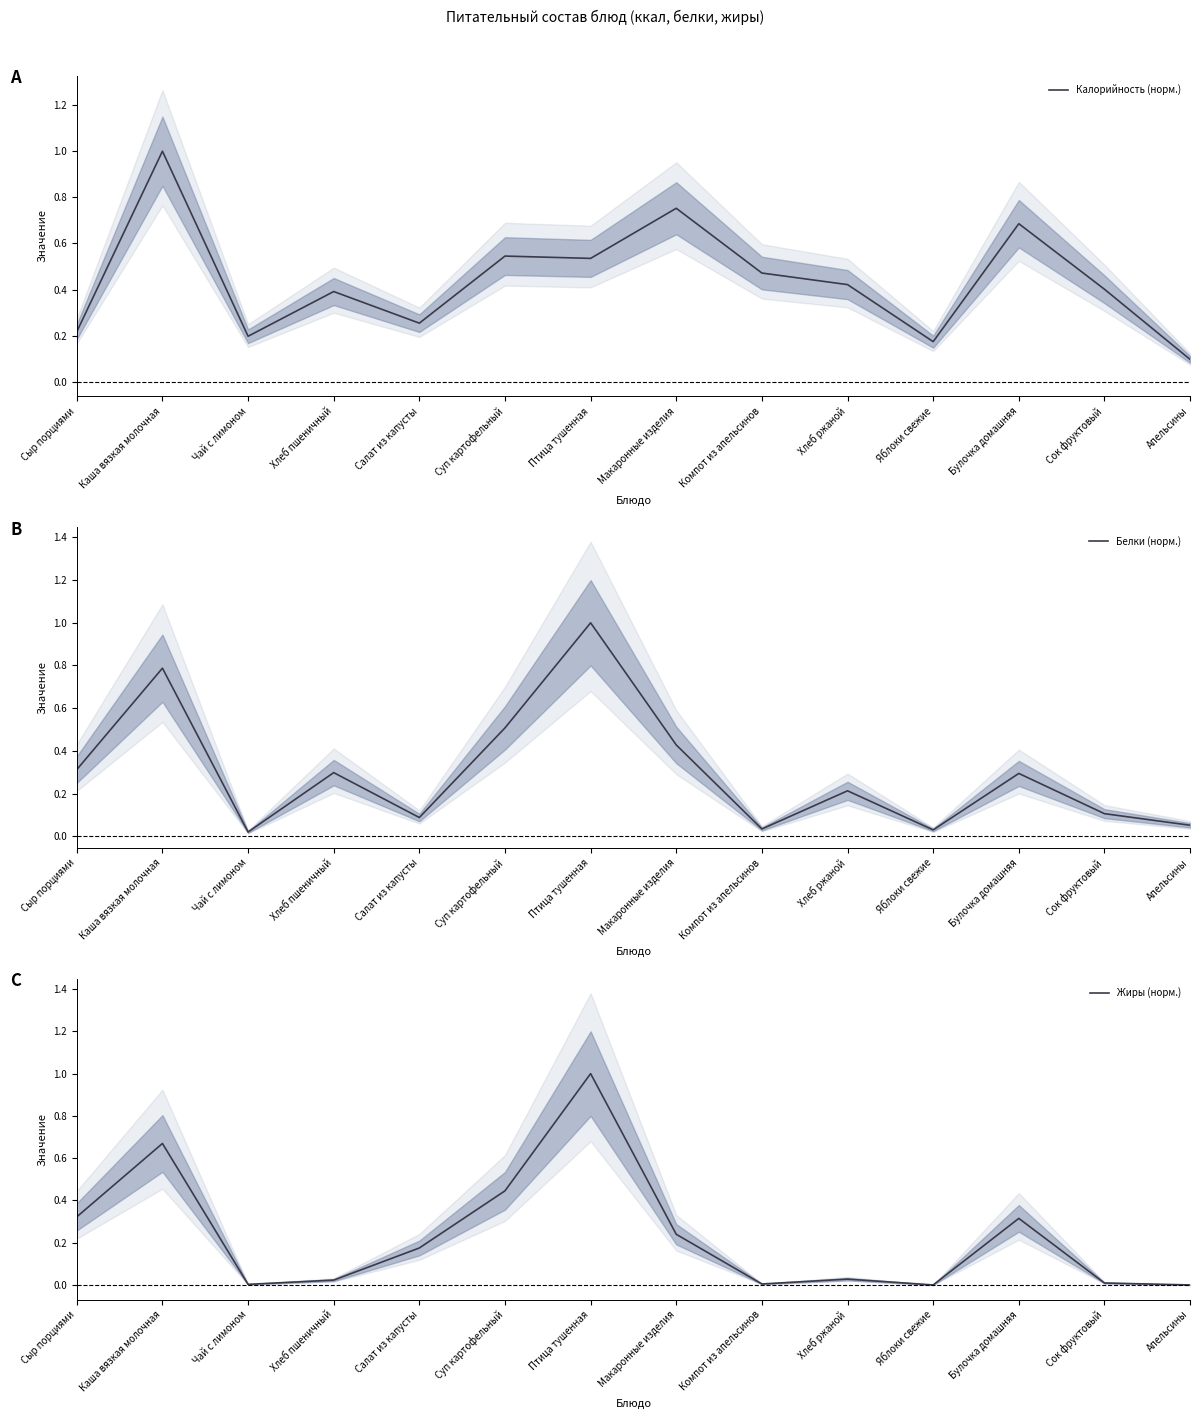

True or false: Жиры (норм.) and Белки (норм.) intersect in this chart.

True